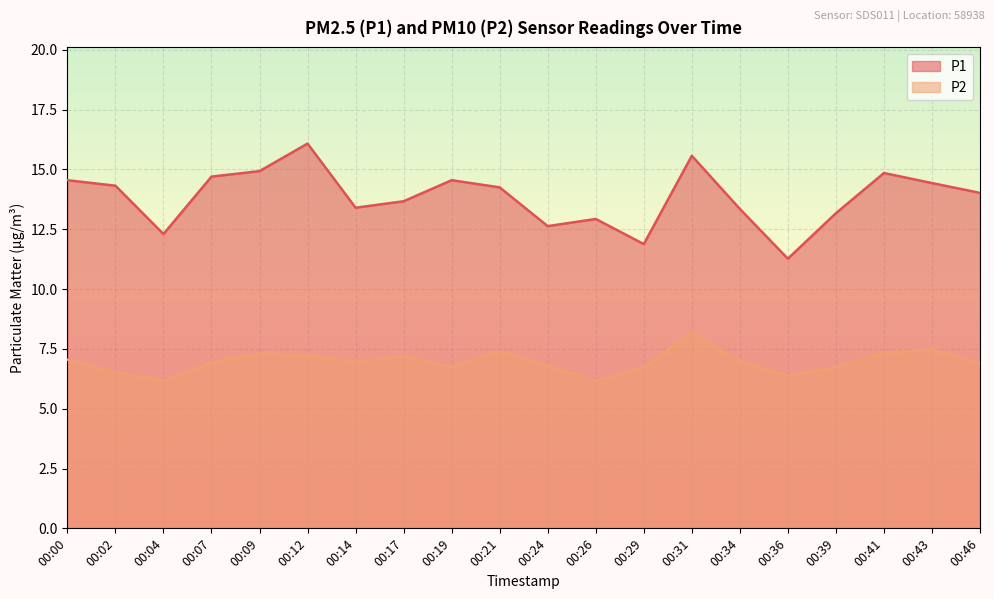

At 00:26, list the series in order from largest to smallest.

P1, P2